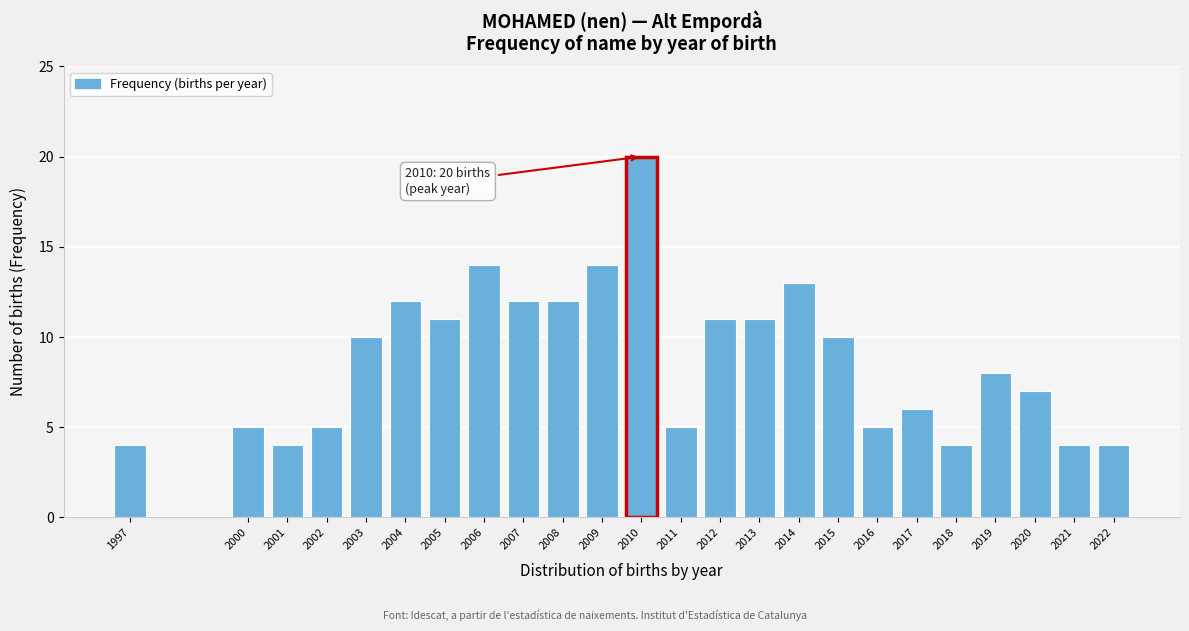

Reading right to left, extract all data points from this chart.

4	4	7	8	4	6	5	10	13	11	11	5	20	14	12	12	14	11	12	10	5	4	5	4